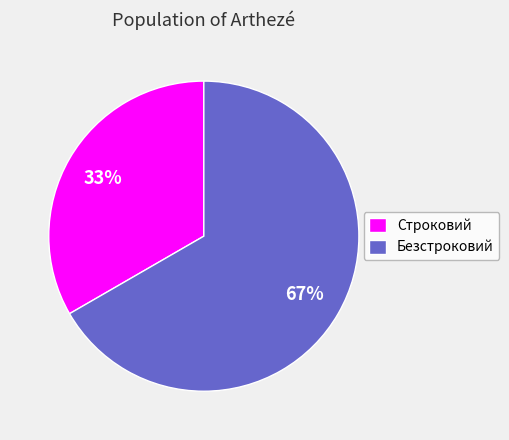

Which category has the smallest portion of the pie?

Строковий